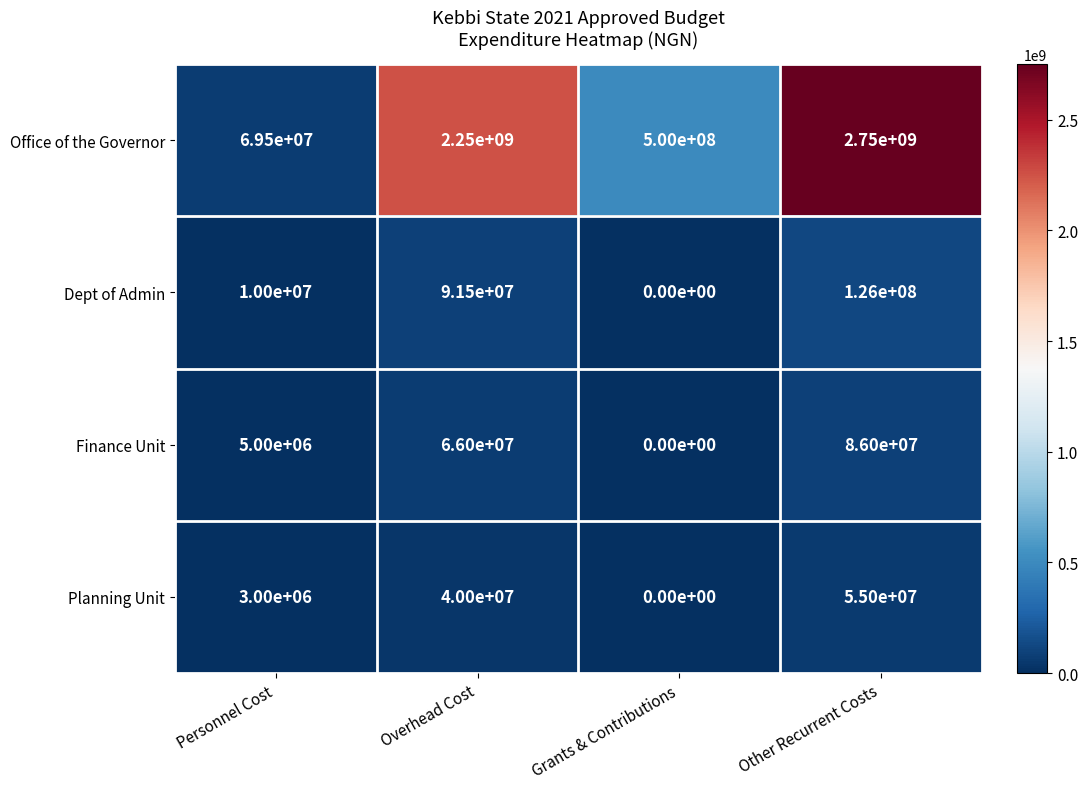

Reading right to left, list all the values displayed in this chart.

Office of the Governor: Other Recurrent Costs=2750000000	Grants & Contributions=500000000	Overhead Cost=2250000000	Personnel Cost=69500000
Dept of Admin: Other Recurrent Costs=126000000	Grants & Contributions=0	Overhead Cost=91500000	Personnel Cost=10000000
Finance Unit: Other Recurrent Costs=86000000	Grants & Contributions=0	Overhead Cost=66000000	Personnel Cost=5000000
Planning Unit: Other Recurrent Costs=55000000	Grants & Contributions=0	Overhead Cost=40000000	Personnel Cost=3000000